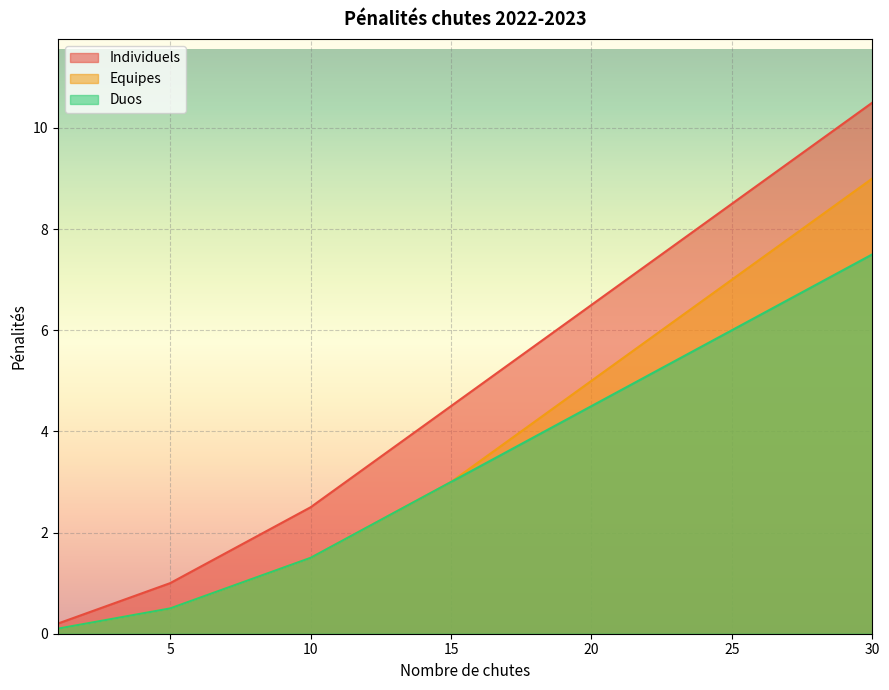

The value of Equipes at 9 is 0.6. True or false?

False